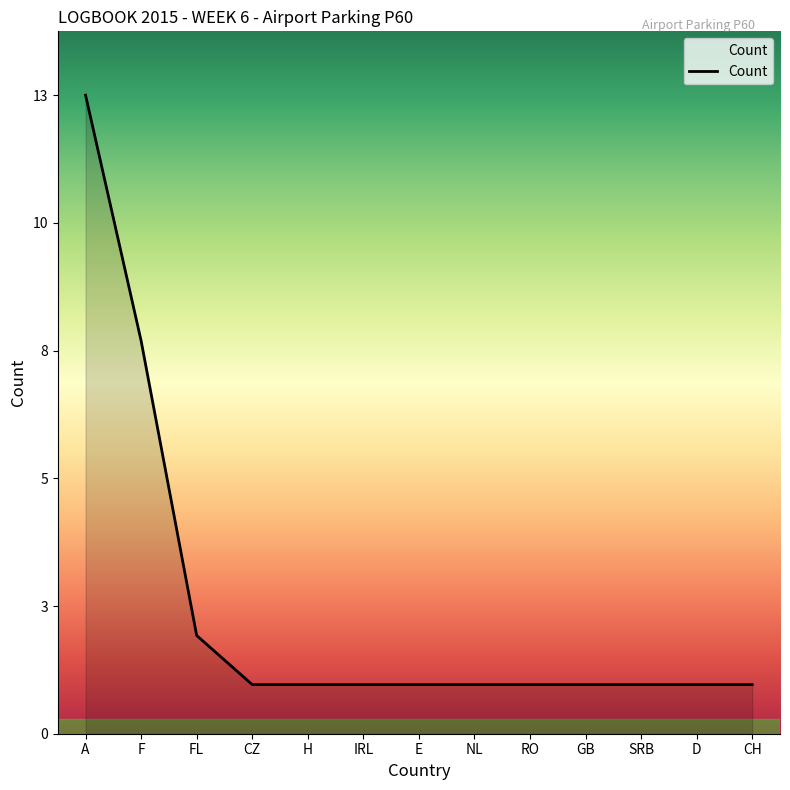

Is this an area chart (filled region under the line)?

Yes